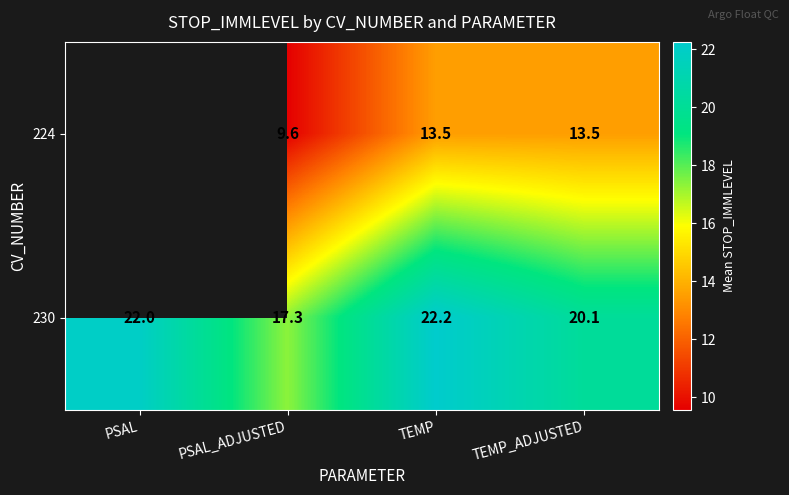

The value of 230 at TEMP_ADJUSTED is 33.9. True or false?

False